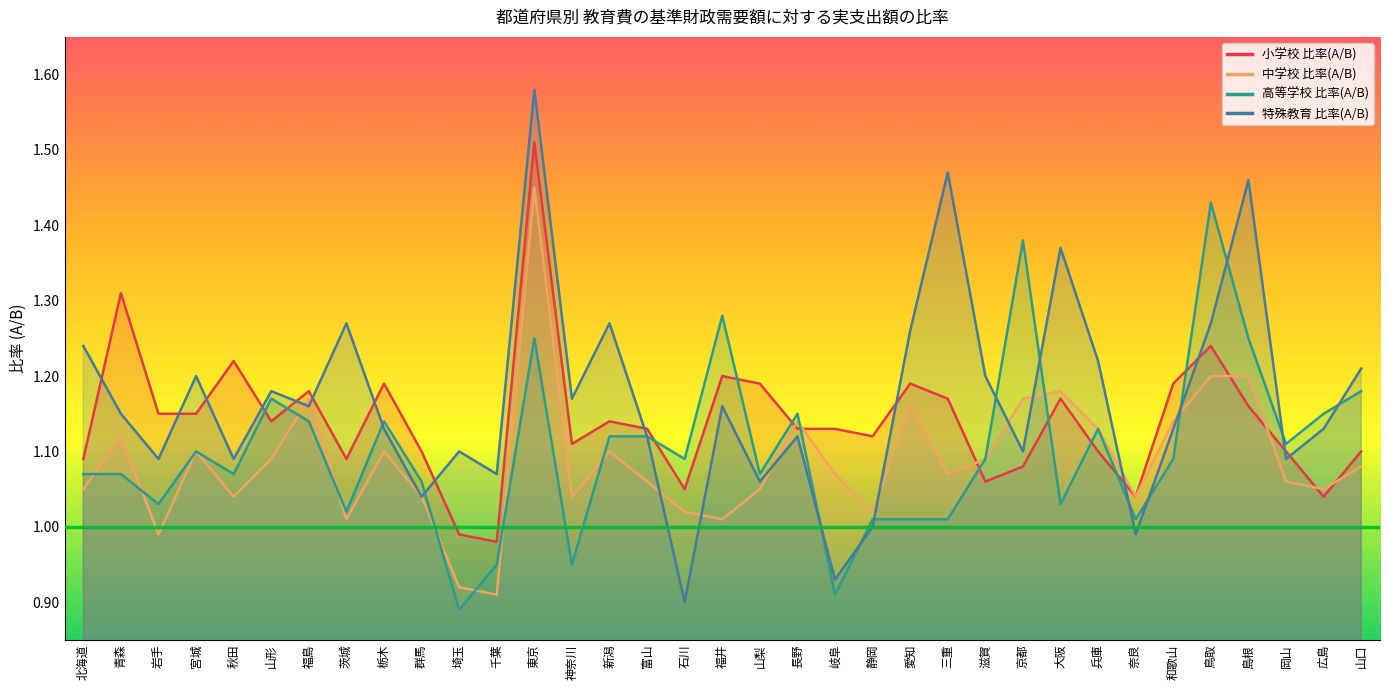

In 小学校 比率(A/B), how many points are higher than both neighbors (excluding endpoints)?

10